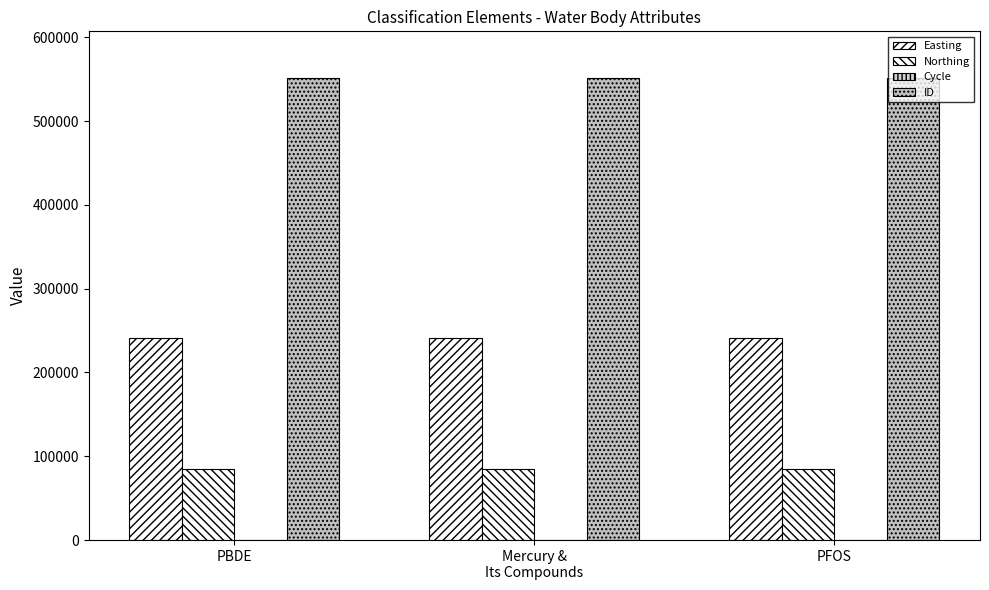

What is the value of the Easting bar at the 2nd from the left?

240717